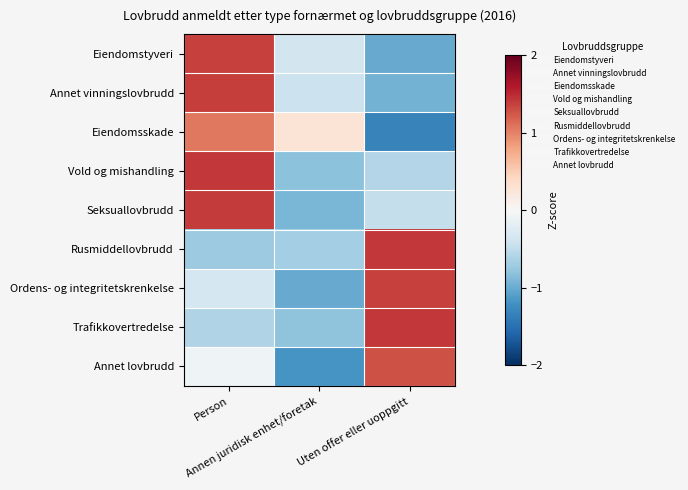

Which category has the highest value across all series?

Uten offer eller uoppgitt